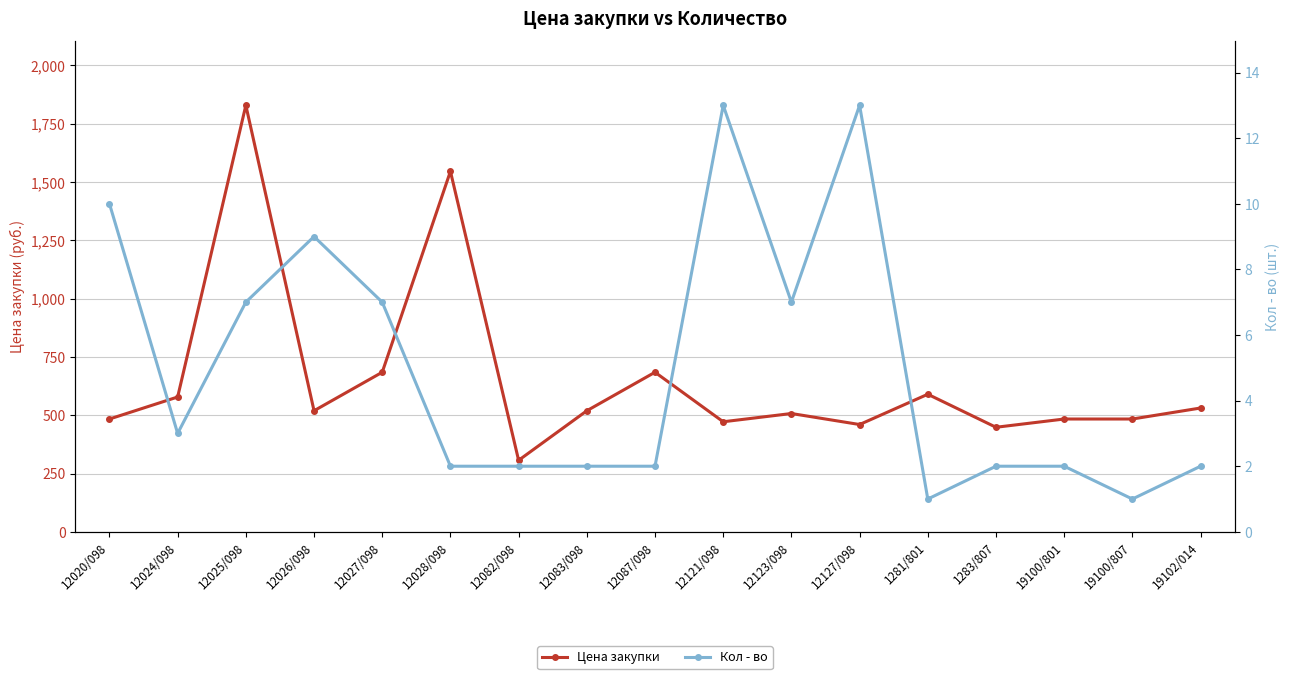

True or false: Кол - во and Цена закупки cross at least once.

False